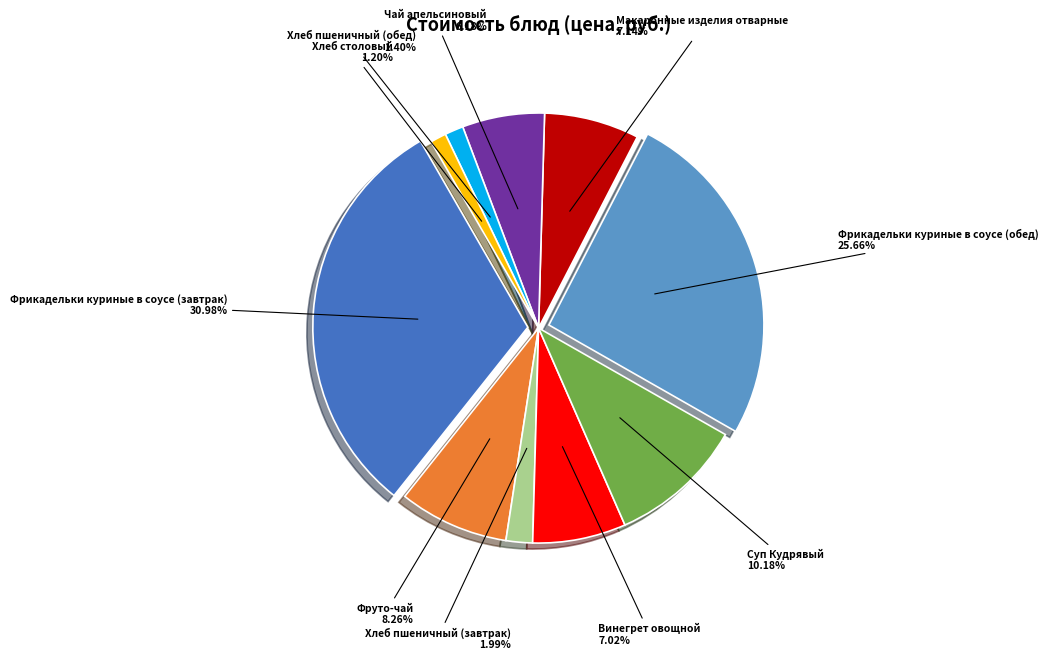

How much of the chart is everything except Хлеб пшеничный (завтрак)?

98.0%